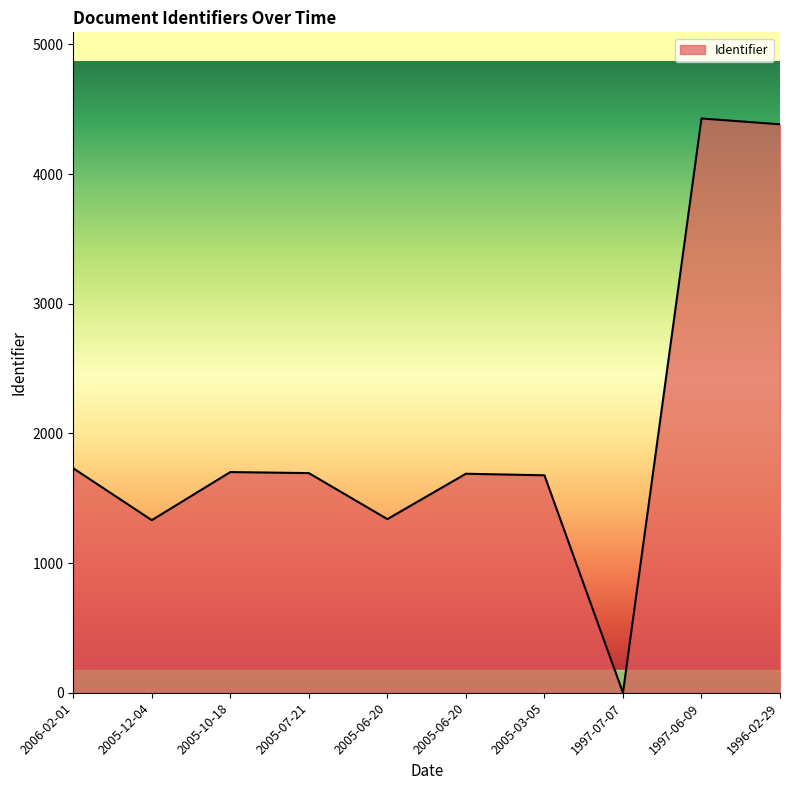

What is the maximum value shown in the chart?

4429